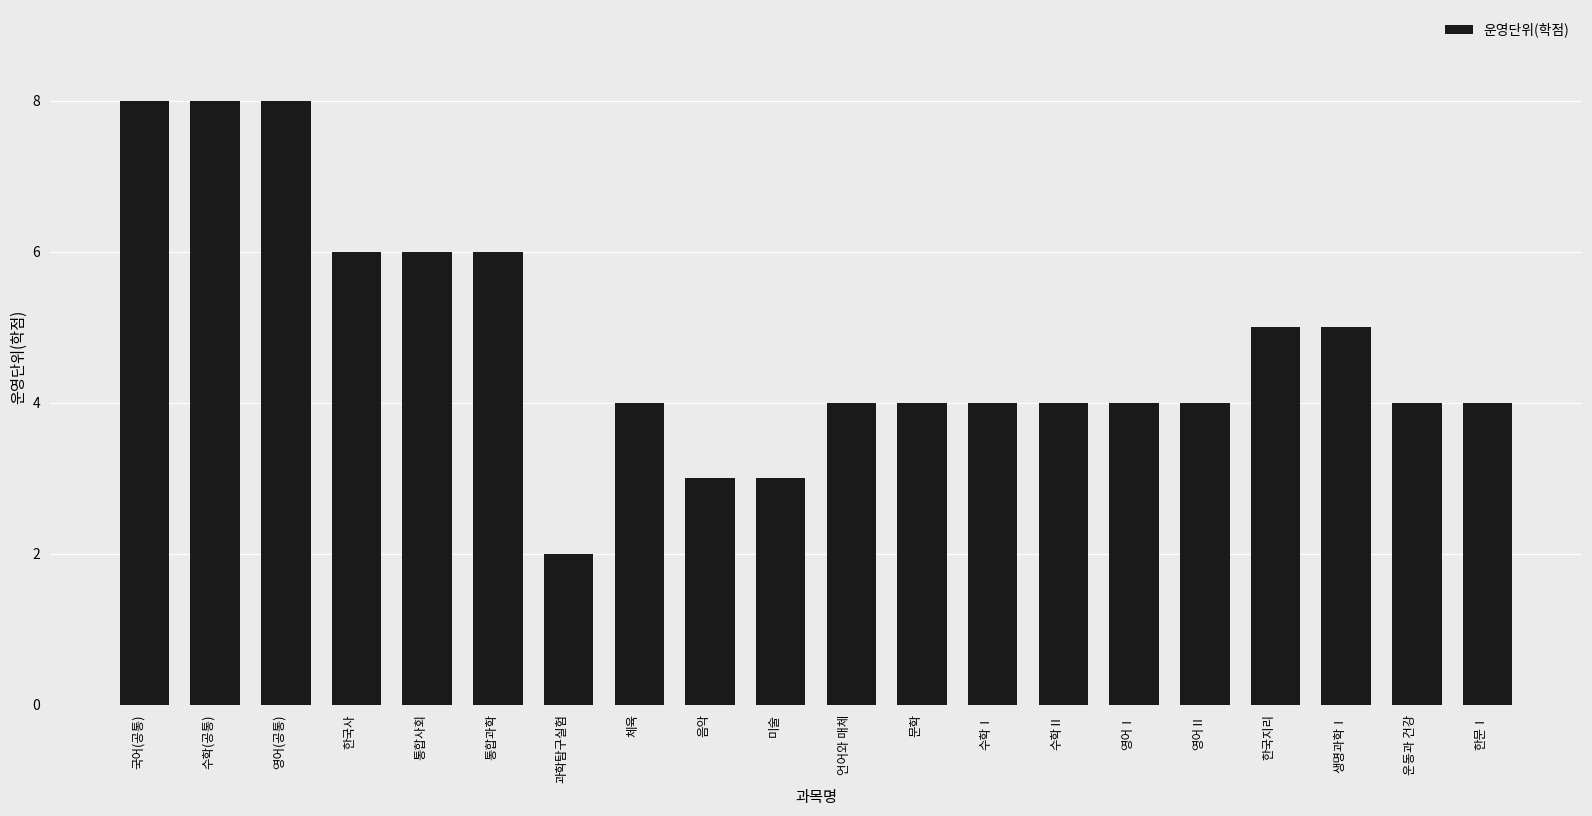

What is the sum of the values at 영어Ⅰ and 수학(공통)?

12